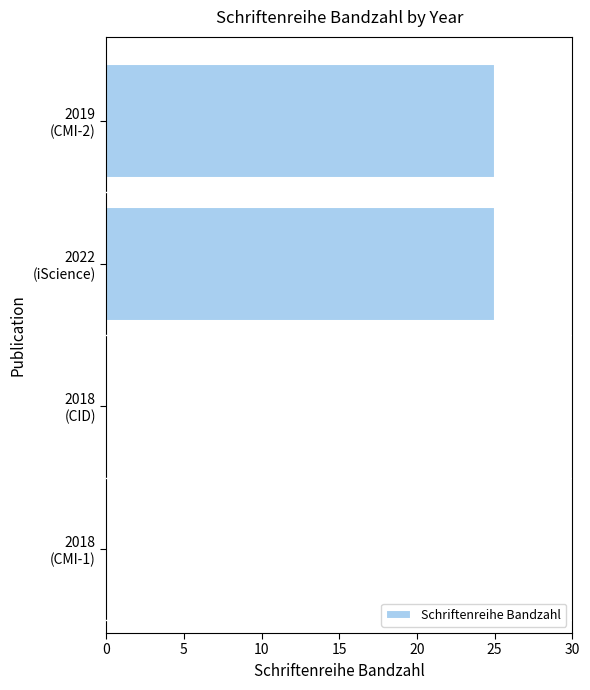

How many data points does each series have?

4